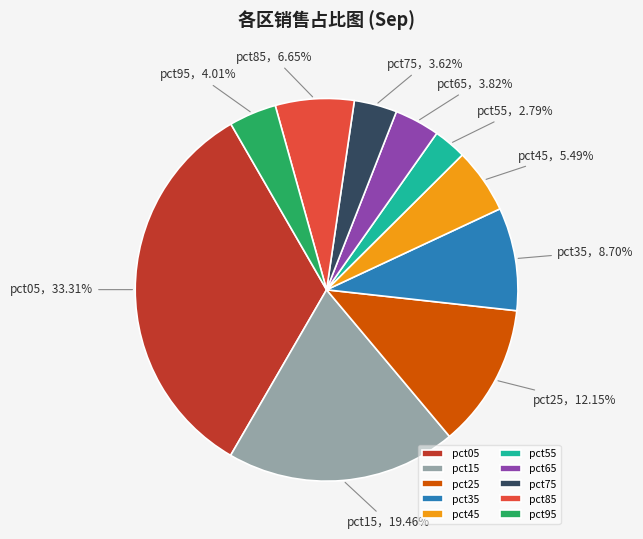

Is there a majority slice in this chart?

No